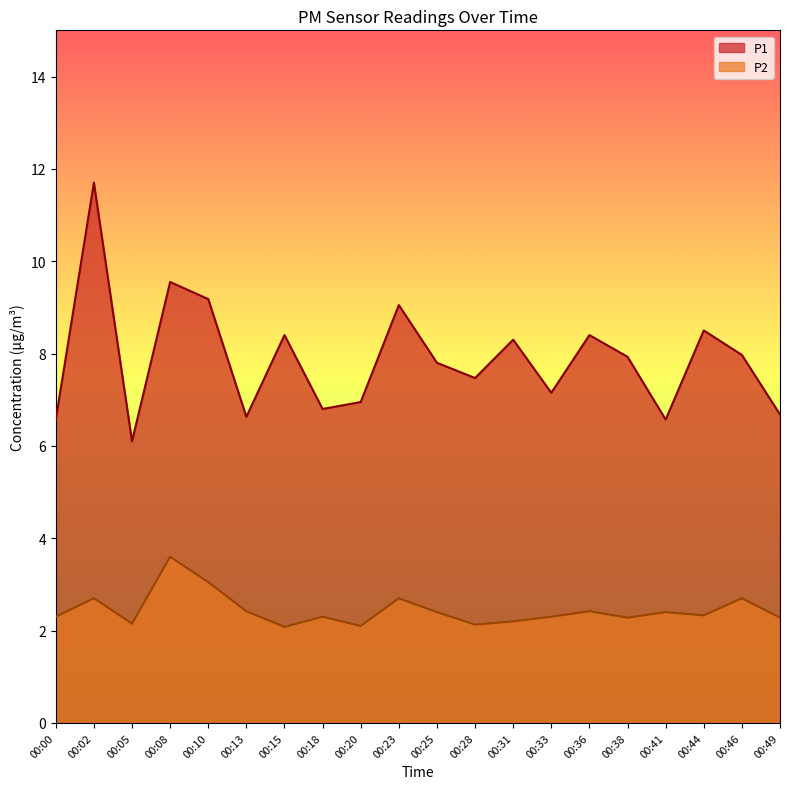

At 00:02, list the series in order from largest to smallest.

P1, P2